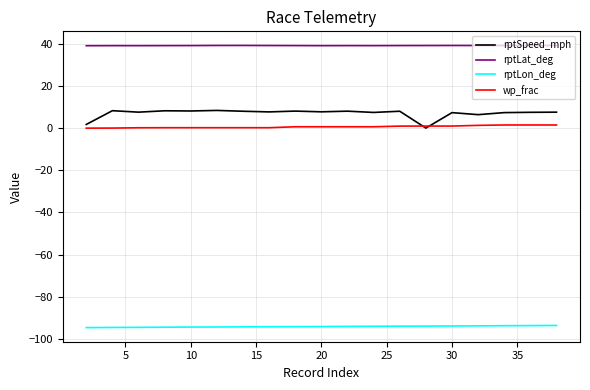

Does the chart have visible grid lines?

Yes